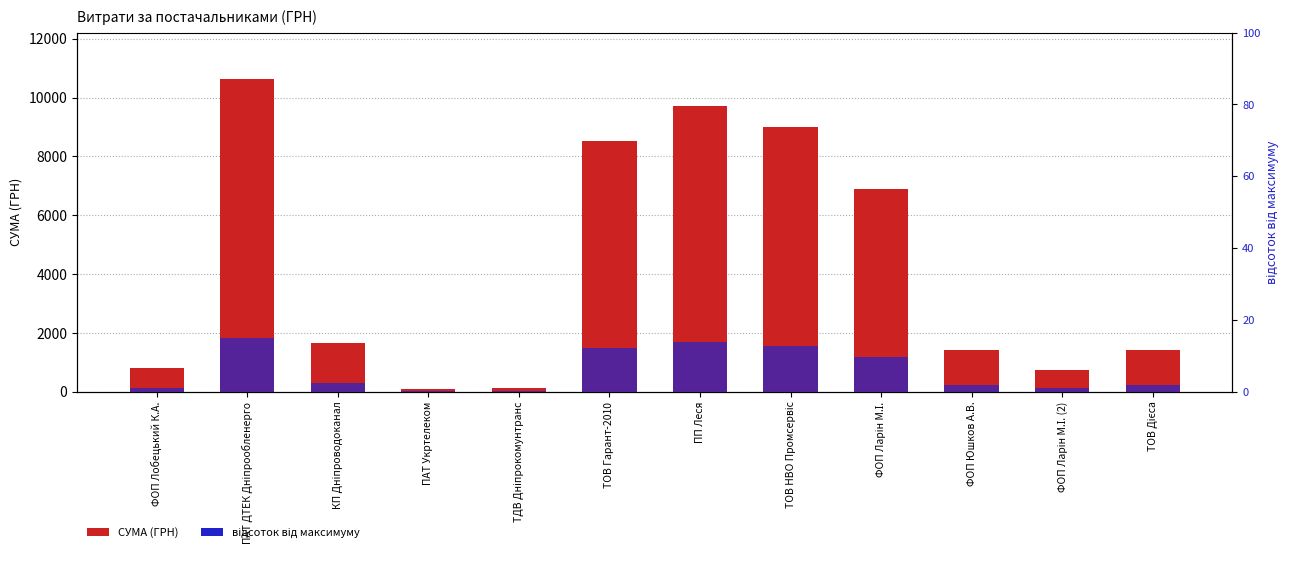

Which series has the largest range (max minus min)?

СУМА (ГРН)